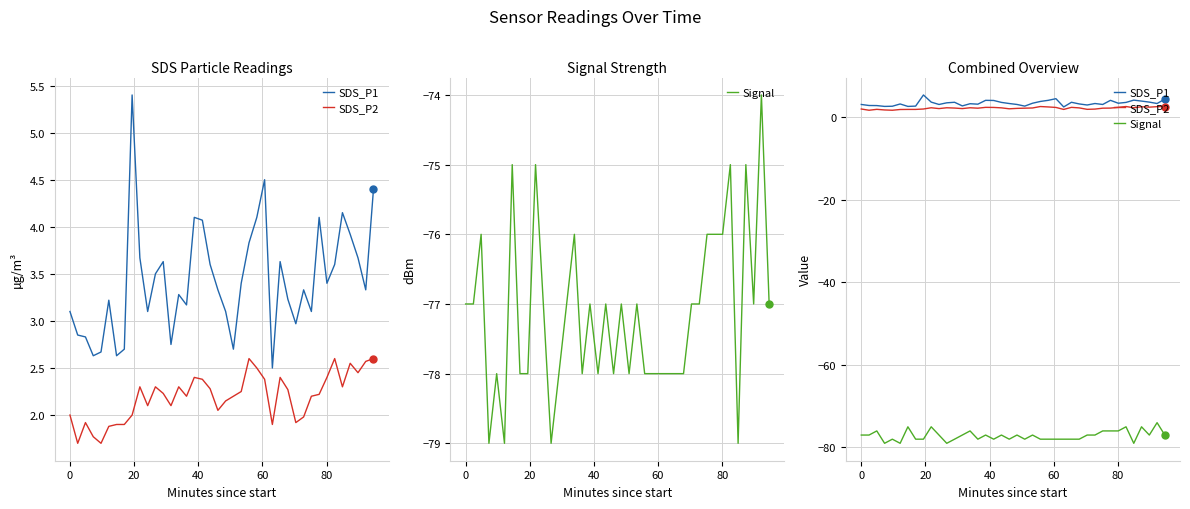

True or false: Signal and SDS_P2 intersect in this chart.

False